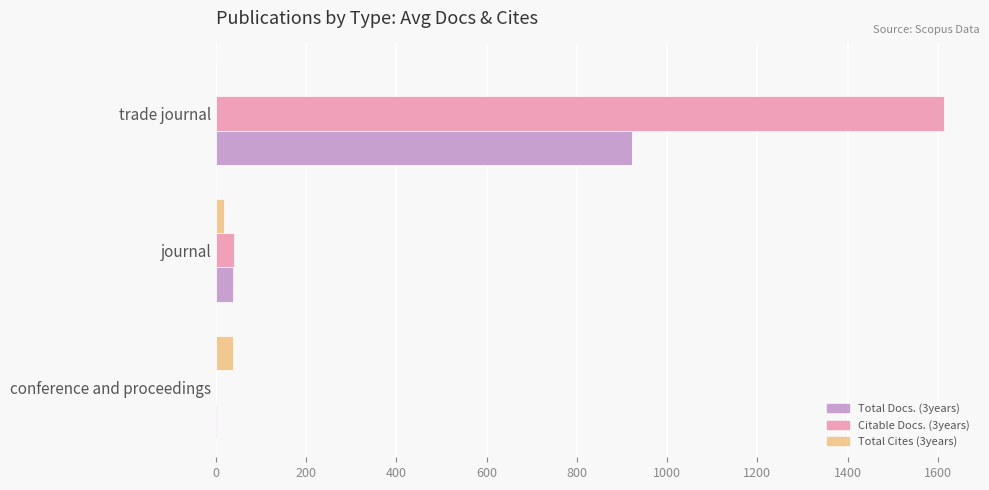

Which series has the largest total across all categories?

Citable Docs. (3years)